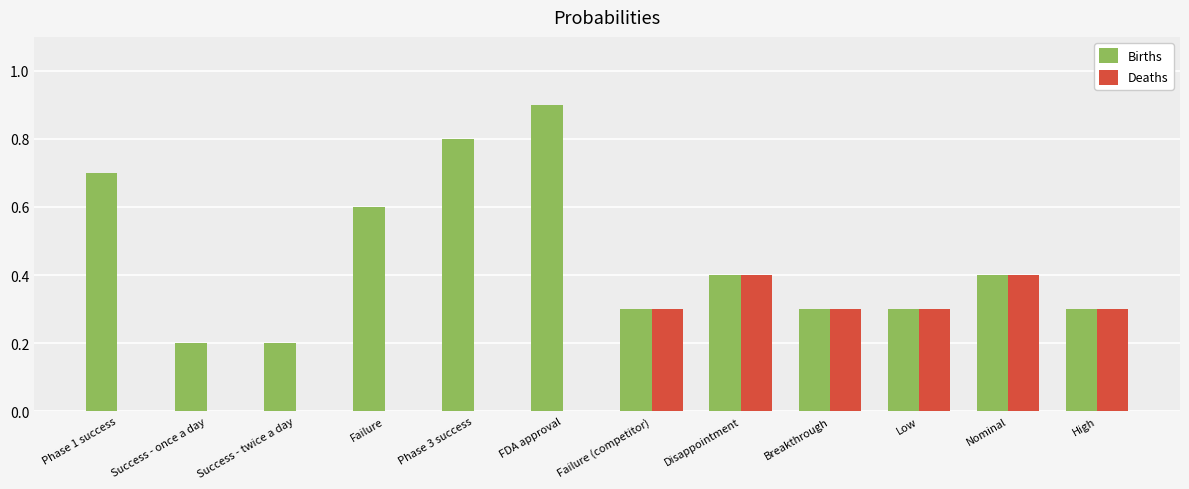

How many groups of bars are there?

12